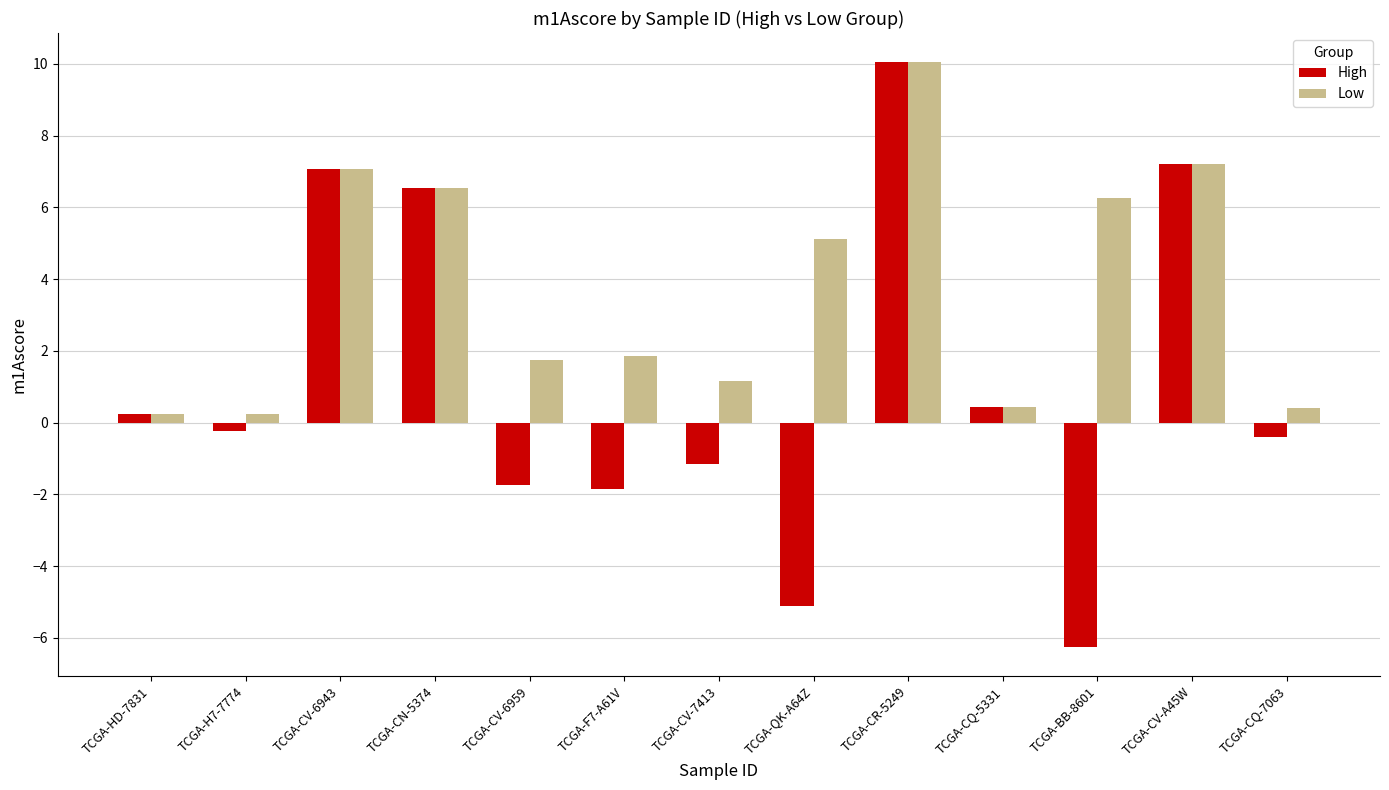

What is the sum of all High values?

14.8